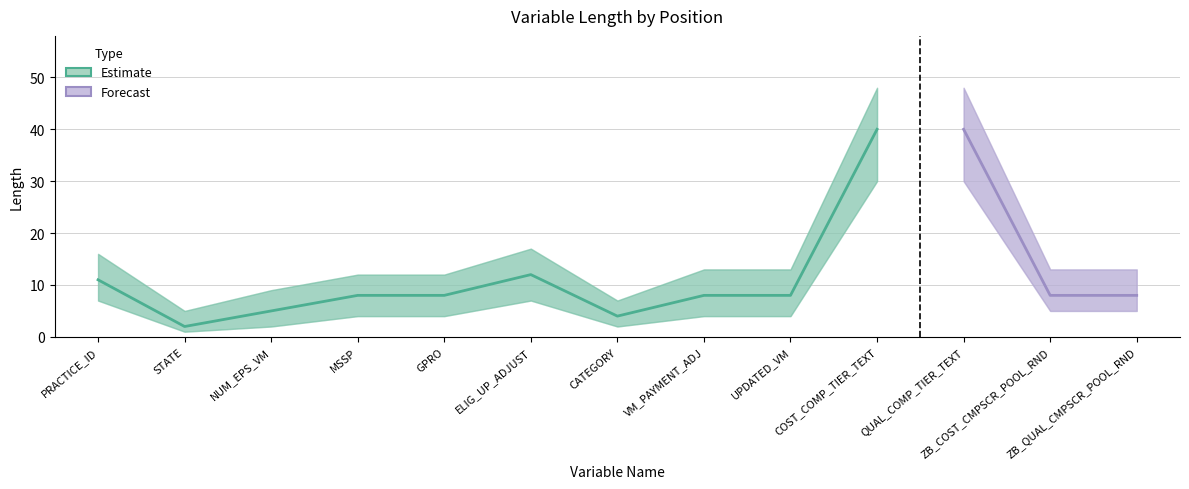

Which category has the lowest value in the LENGTH_lower series?

STATE